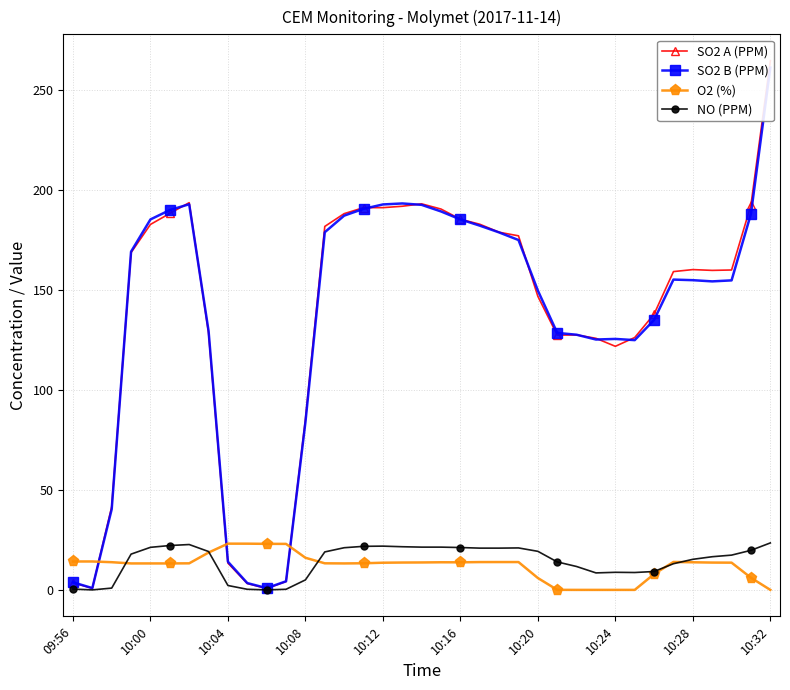

What is the spread (max minus min) of values at 11?

22.7